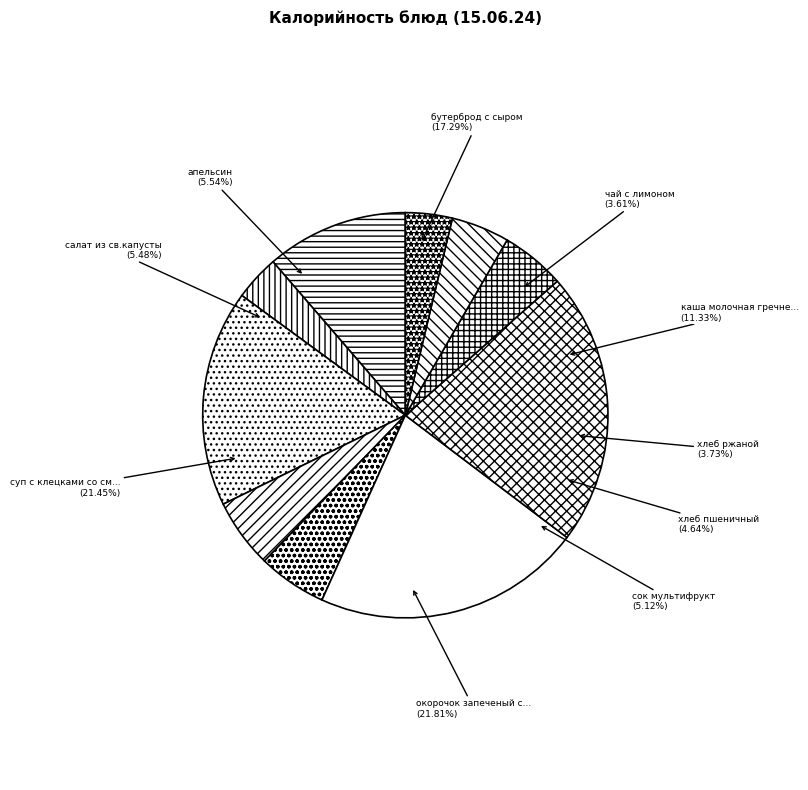

Does any single category account for the majority?

No